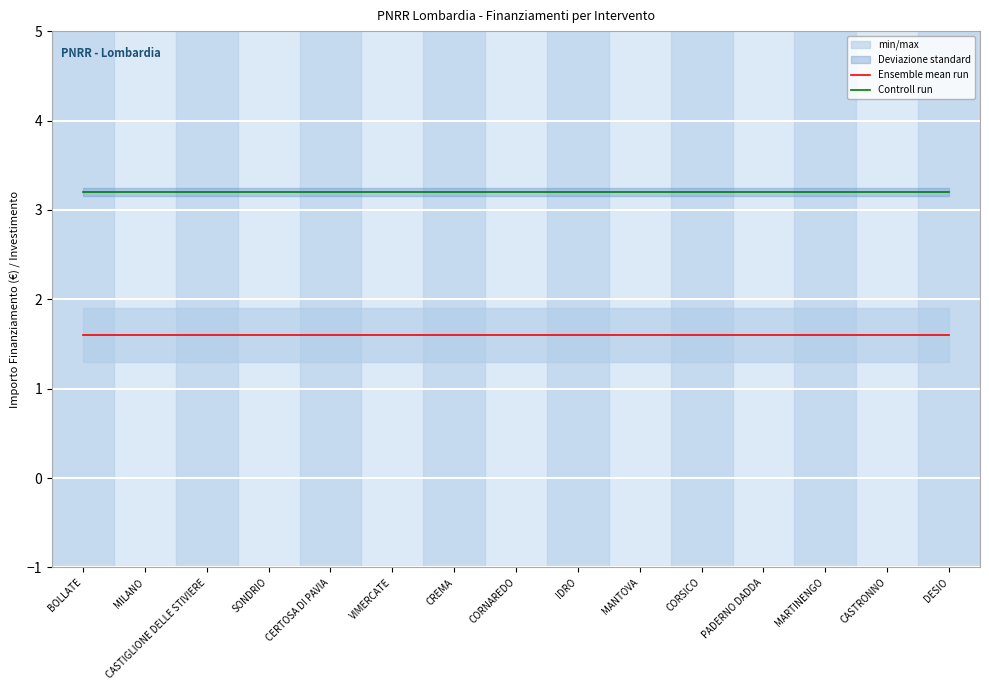

Which series has the largest range (max minus min)?

Ensemble mean run